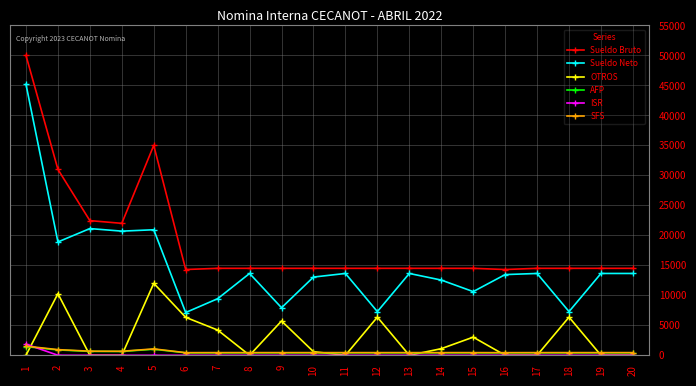

What is the difference between the highest and lowest values at 12?

14500.0